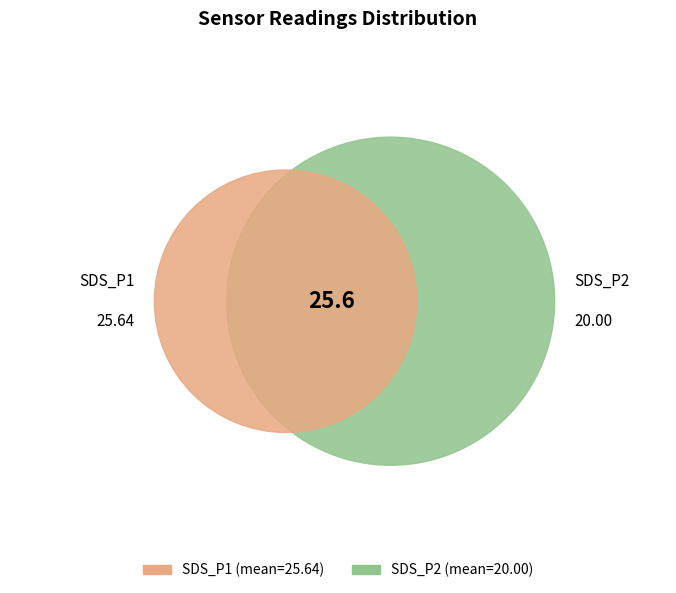

To the nearest percent, what is the difference between the largest and smallest slice percentages?

1%